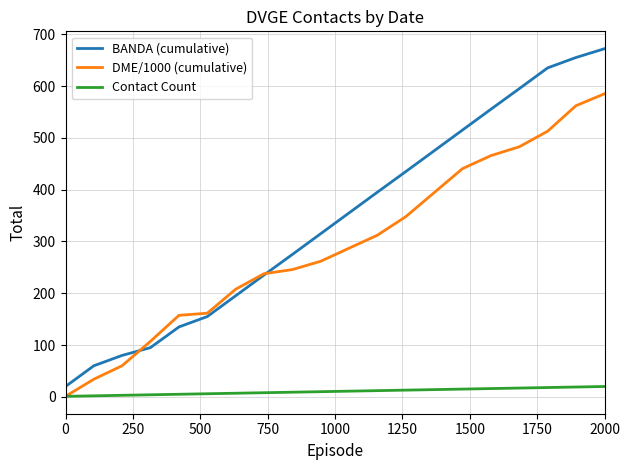

Which series has the largest total across all categories?

BANDA (cumulative)